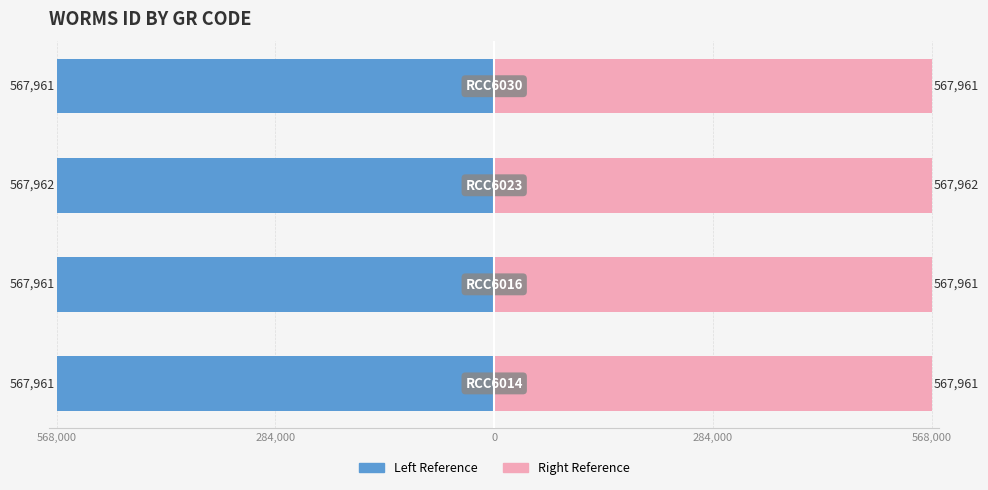

What is the maximum value for GR Code (Right)?

567962